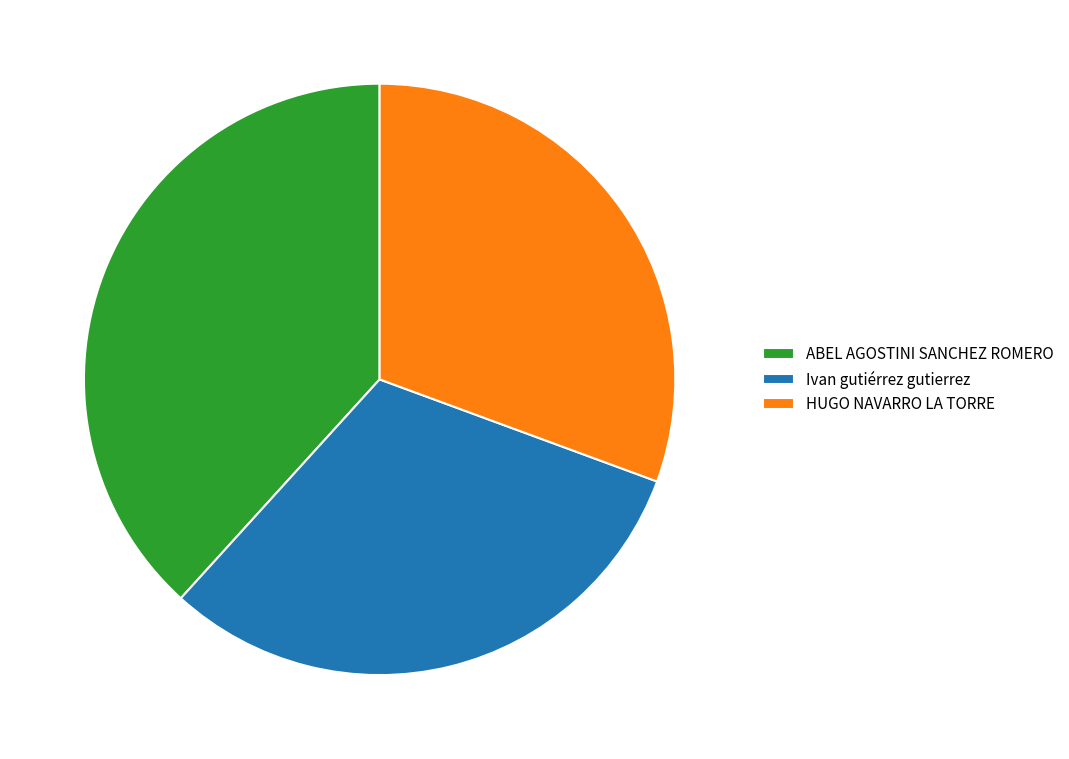

Combined, do Ivan gutiérrez gutierrez and HUGO NAVARRO LA TORRE account for over 50%?

Yes